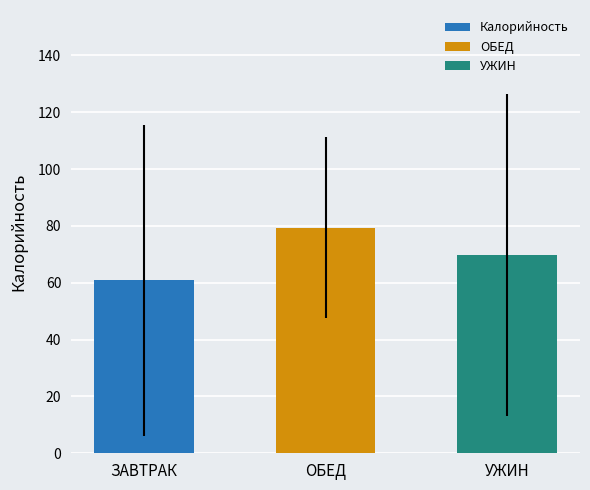

Which series has the largest range (max minus min)?

Калорийность